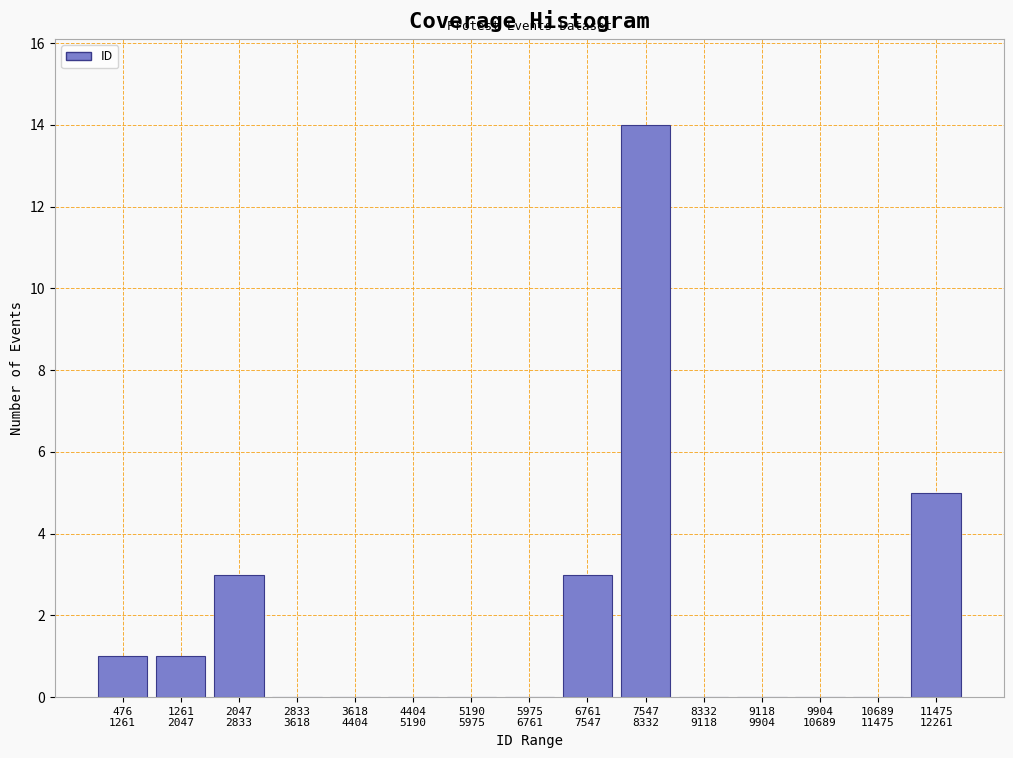

What is the maximum value shown in the chart?

14